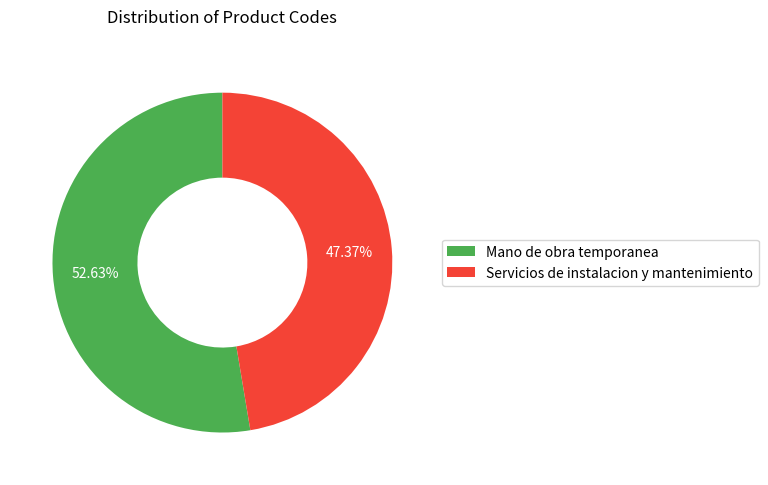

To the nearest percent, what portion does Mano de obra temporanea represent?

53%